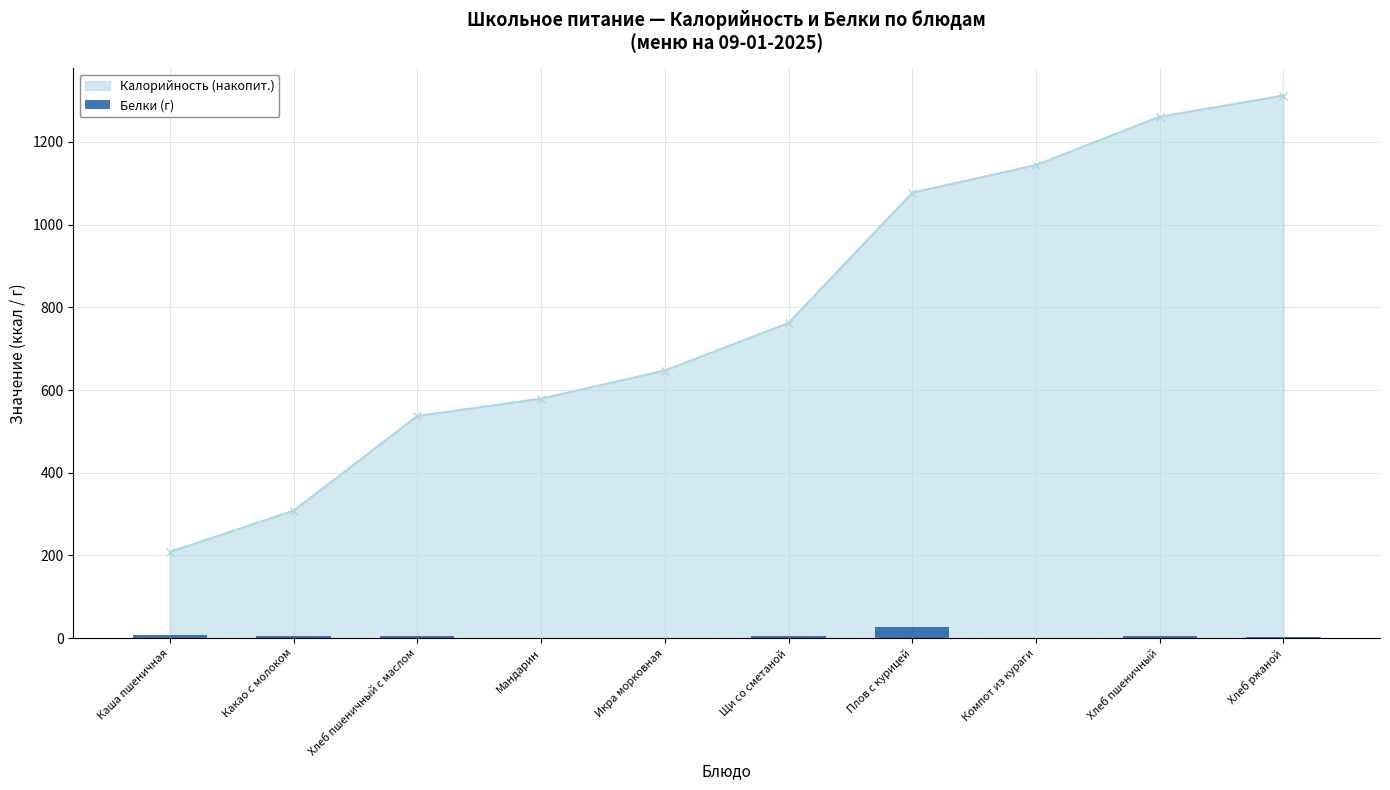

How many bars are there in total?

10